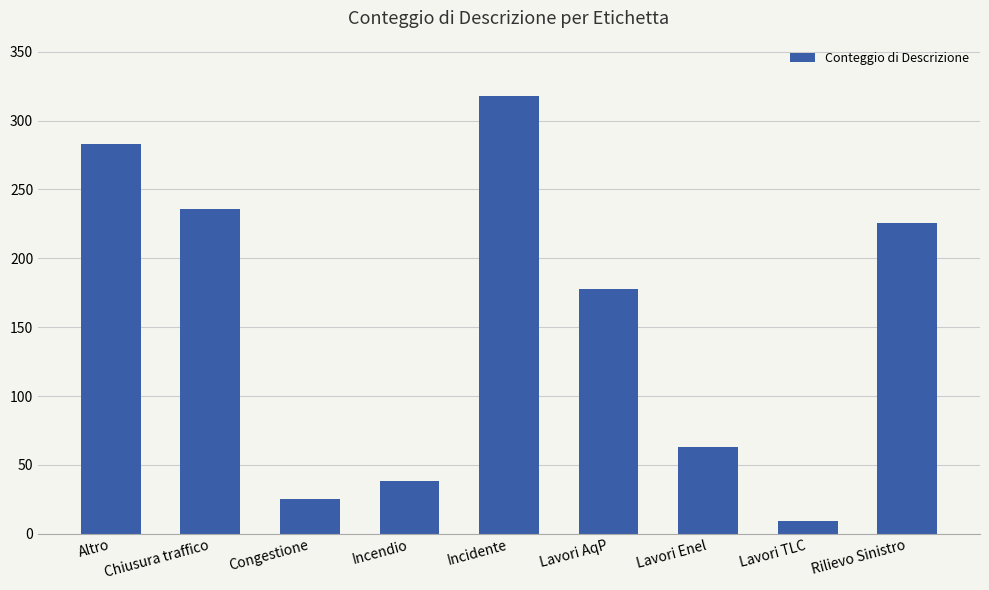

Rank the categories by value from lowest to highest.

Lavori TLC, Congestione, Incendio, Lavori Enel, Lavori AqP, Rilievo Sinistro, Chiusura traffico, Altro, Incidente